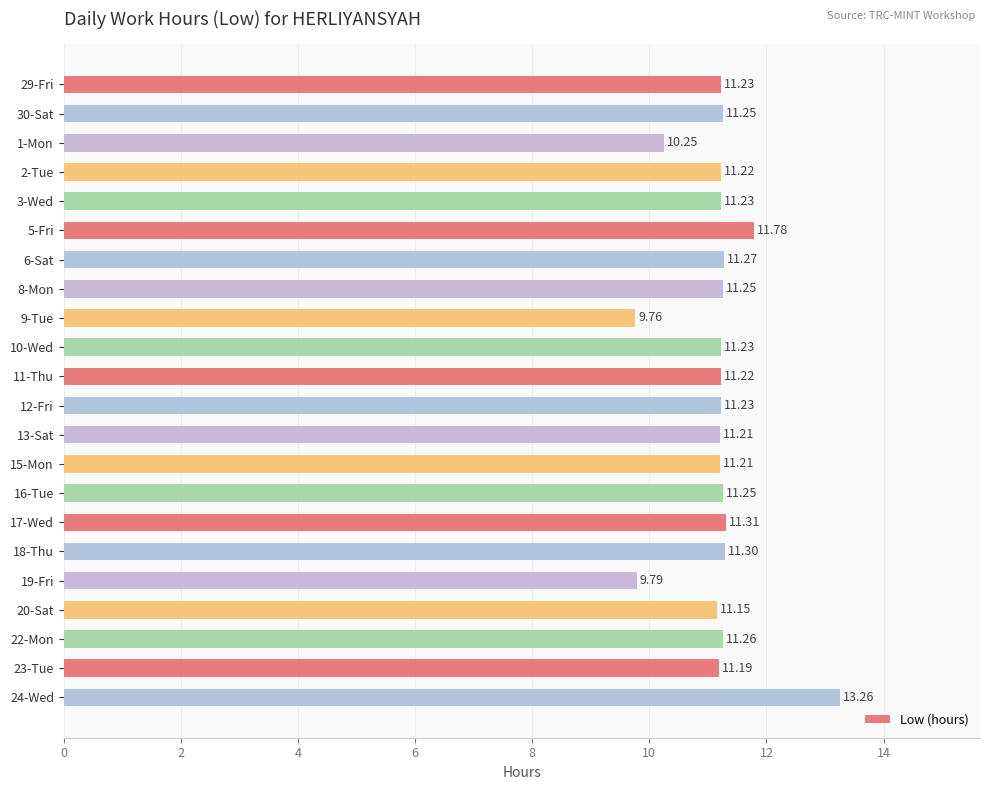

What is the smallest value displayed?

9.8